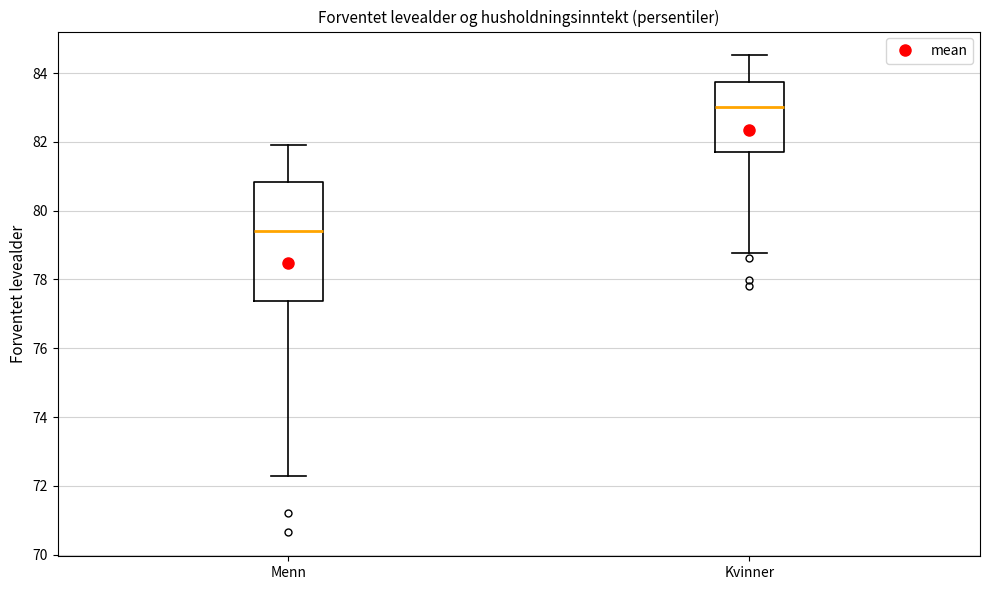

Reading left to right, read every box against the y-axis: the position of its median line, the range the box covers, and the ends of its whiskers. The values are not printed on the chart, so give them approximately, as read against the axis.

Menn: median 79.4, box 77.4 to 80.8, whiskers 72.2 to 82.0
Kvinner: median 83.0, box 81.8 to 83.8, whiskers 78.8 to 84.6